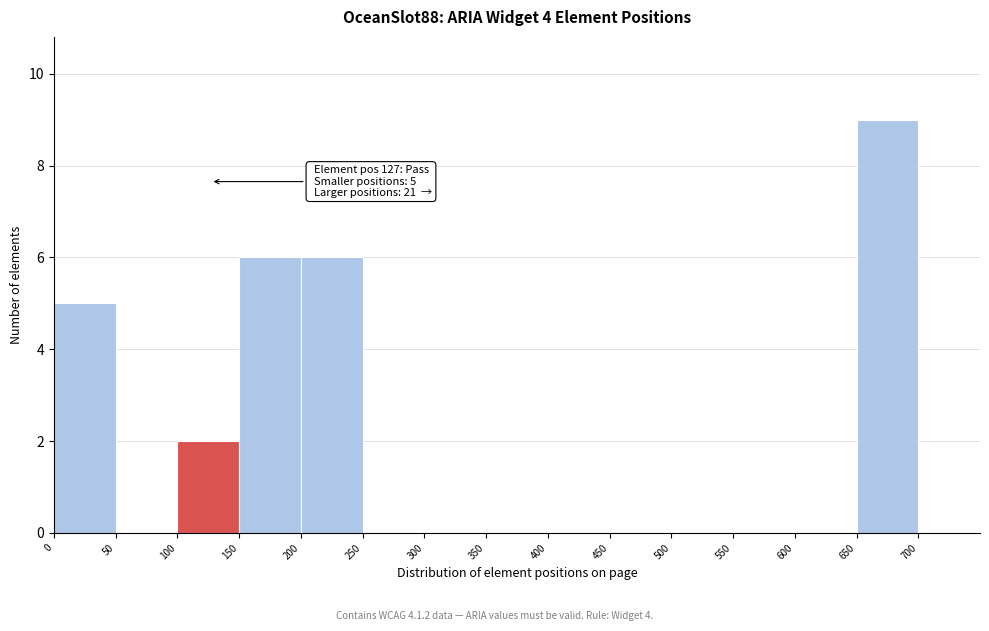

Over which range of the x-axis is the bar tallest?

650 to 700